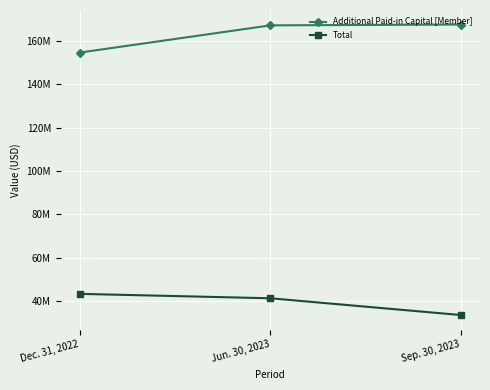

What is the value of the Total point at the 2nd from the left?

41180830